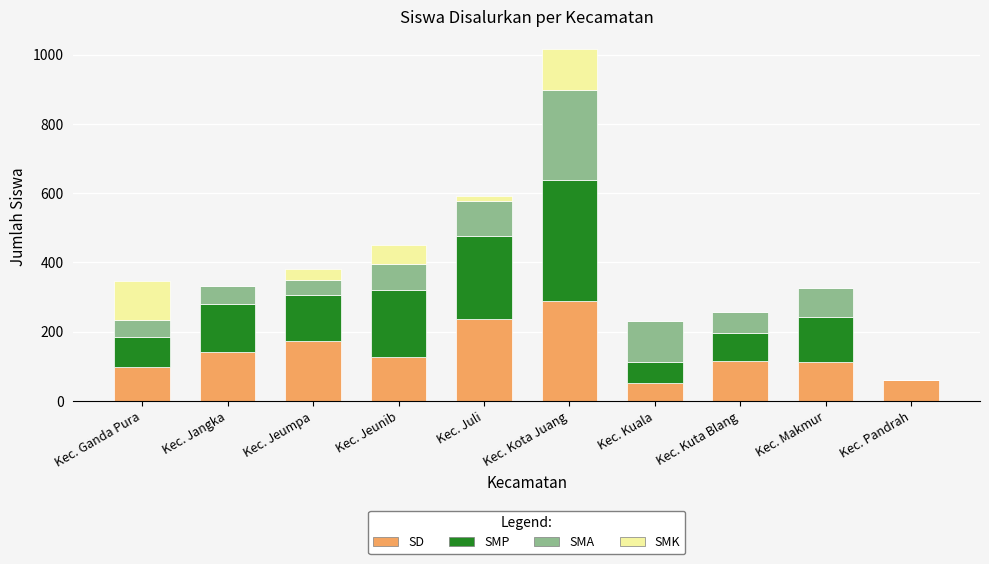

The SD series shows 160 at Kec. Kota Juang. True or false?

False